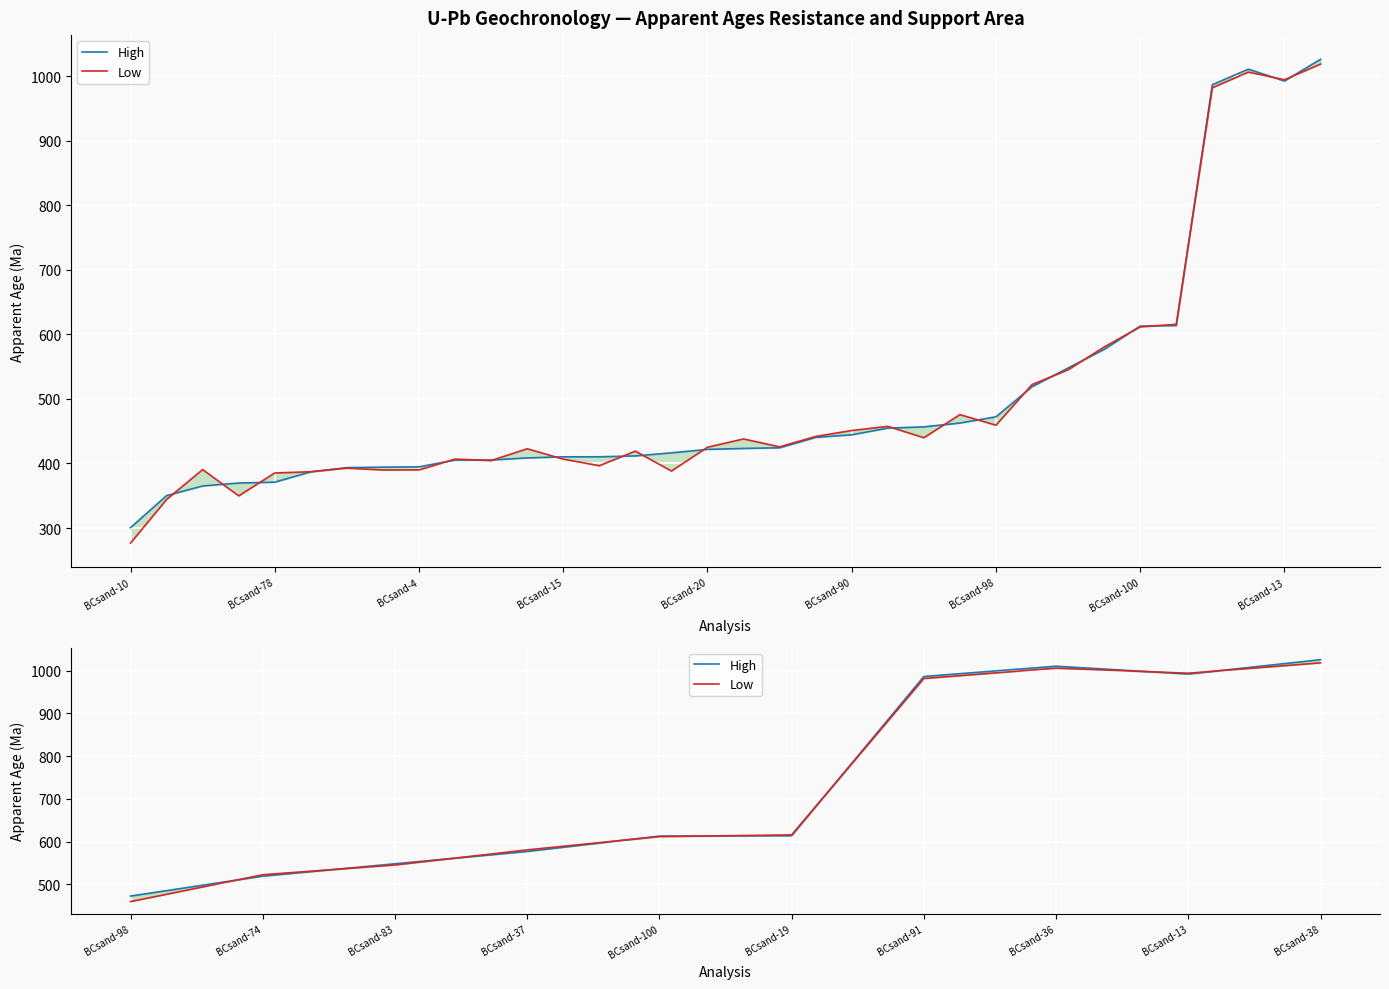

What is the maximum value for Low?

1018.6